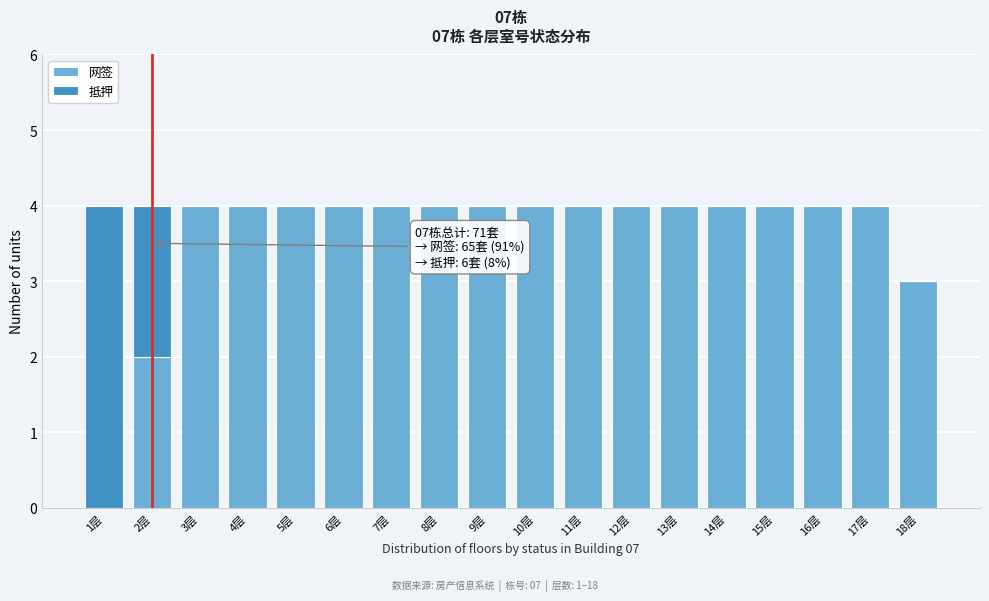

What is the maximum value for 网签?

4